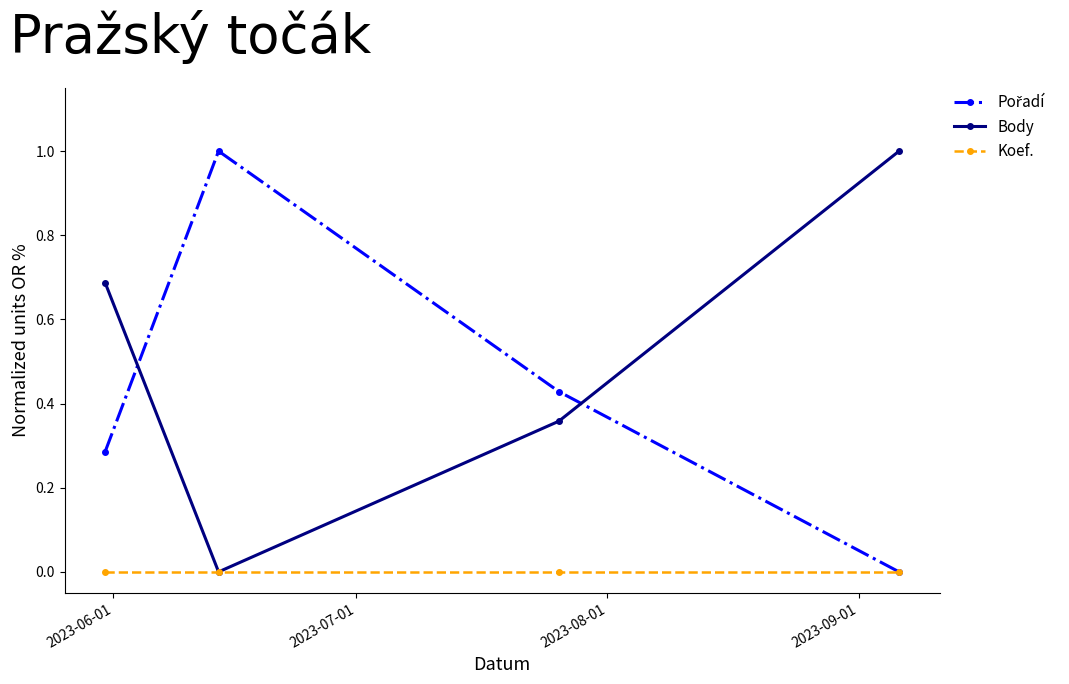

True or false: Koef. has more than 2 interior local peaks.

False